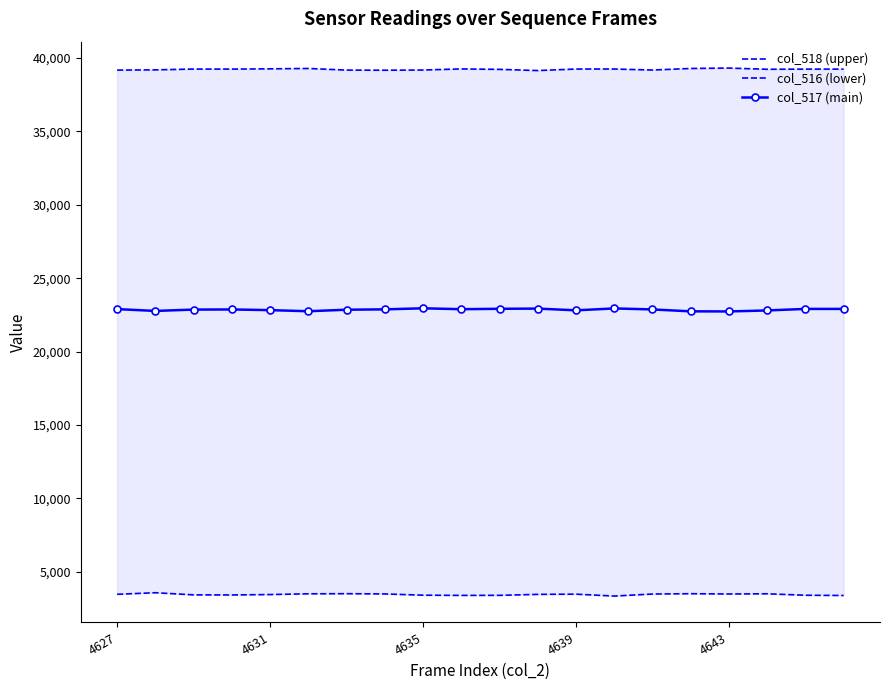

How many interior local peaks does the col_516 (lower) series have?

5